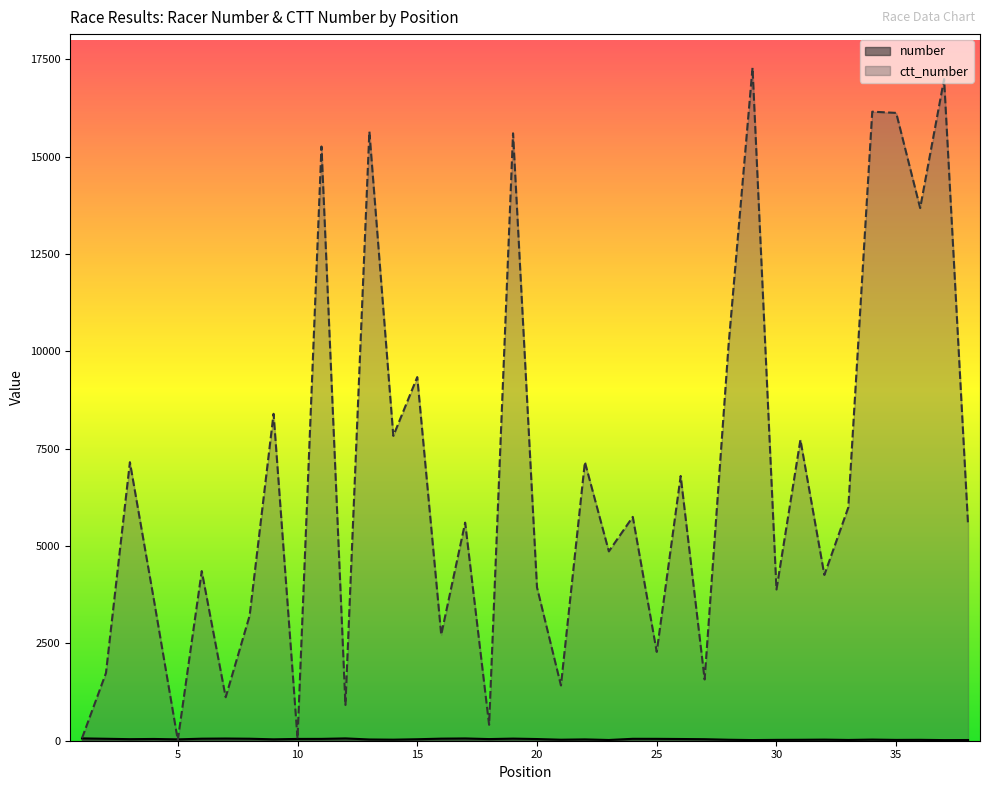

Where is the first local maximum for number?

4